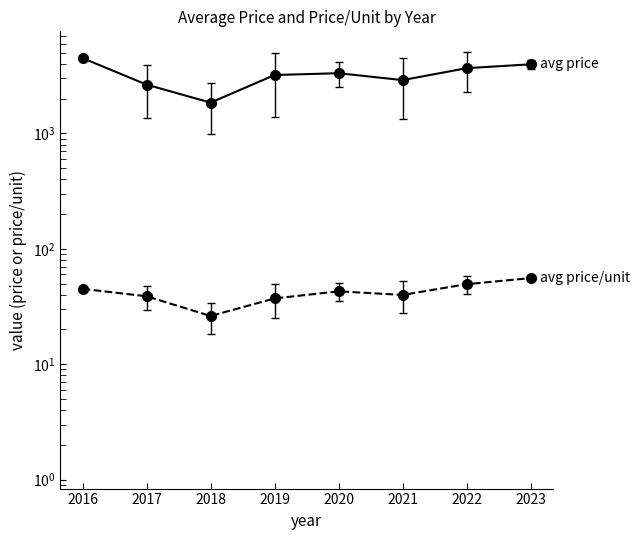

What is the difference between the avg price/unit values at 2022 and 2017?

10.6